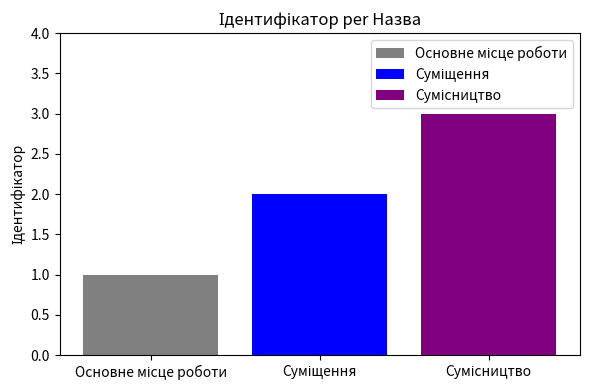

What is the maximum value shown in the chart?

3